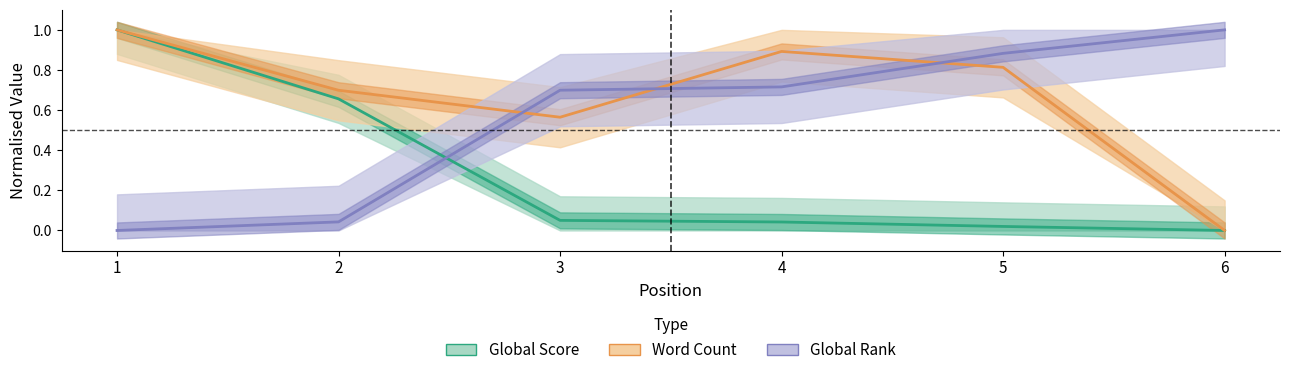

True or false: Global Score has more than 1 points higher than both neighbors.

False